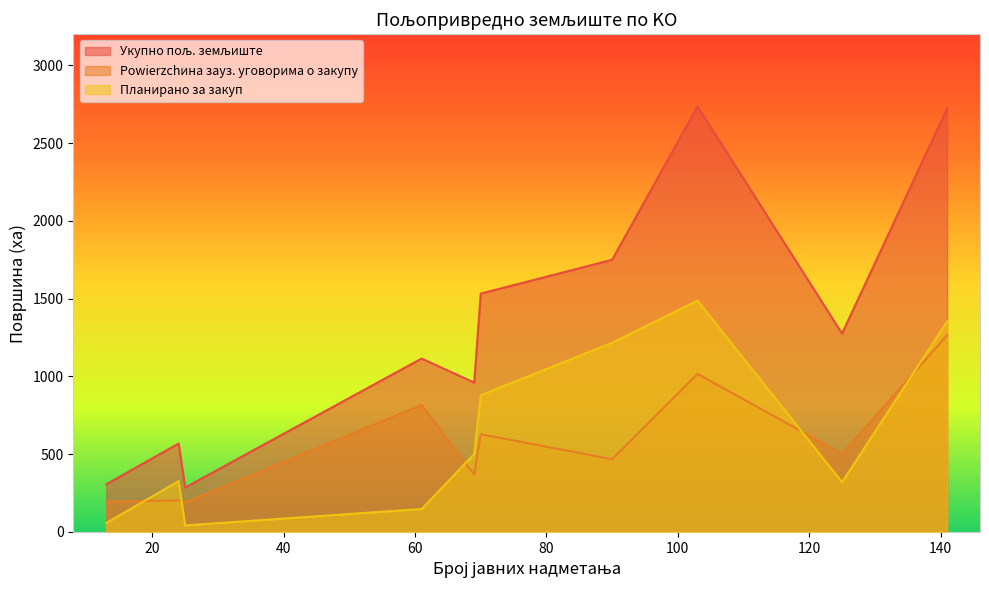

What are all the series names shown in the legend?

Укупно пољ. земљиште, Powierzchина зауз. уговорима о закупу, Планирано за закуп